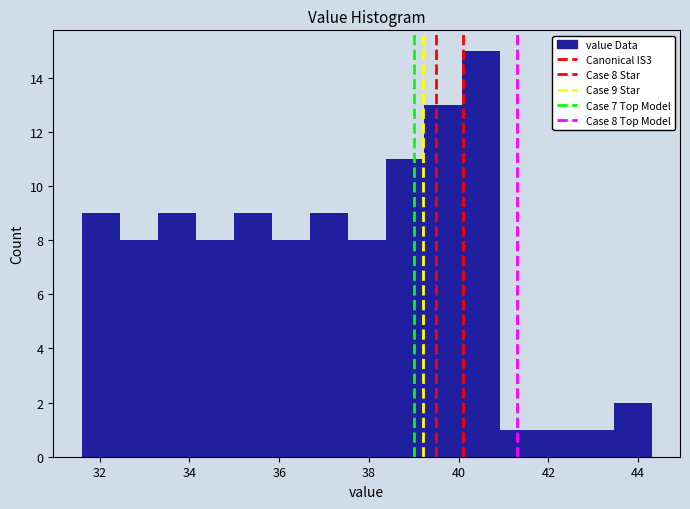

Over which range of the x-axis is the bar tallest?

40.0 to 41.0